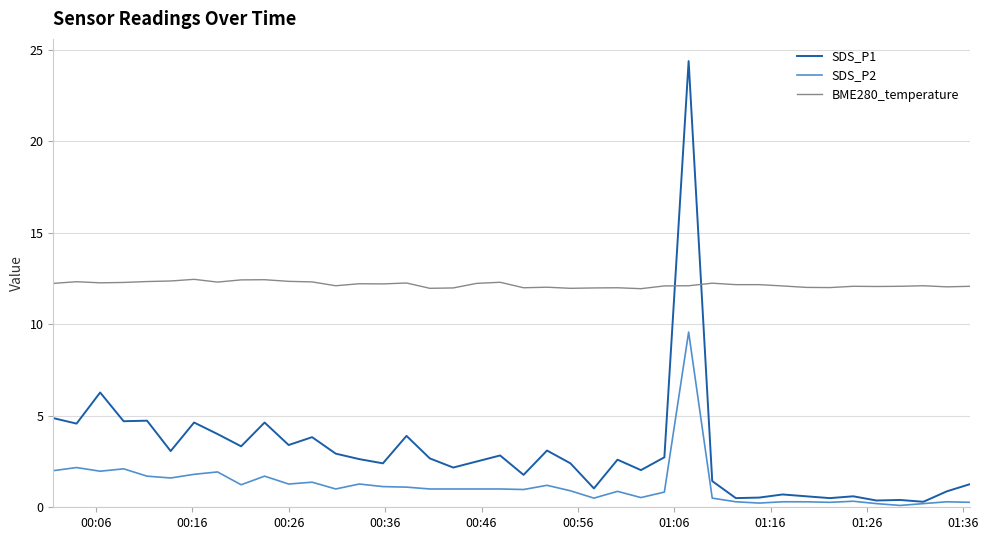

Which series has the widest spread of values?

SDS_P1